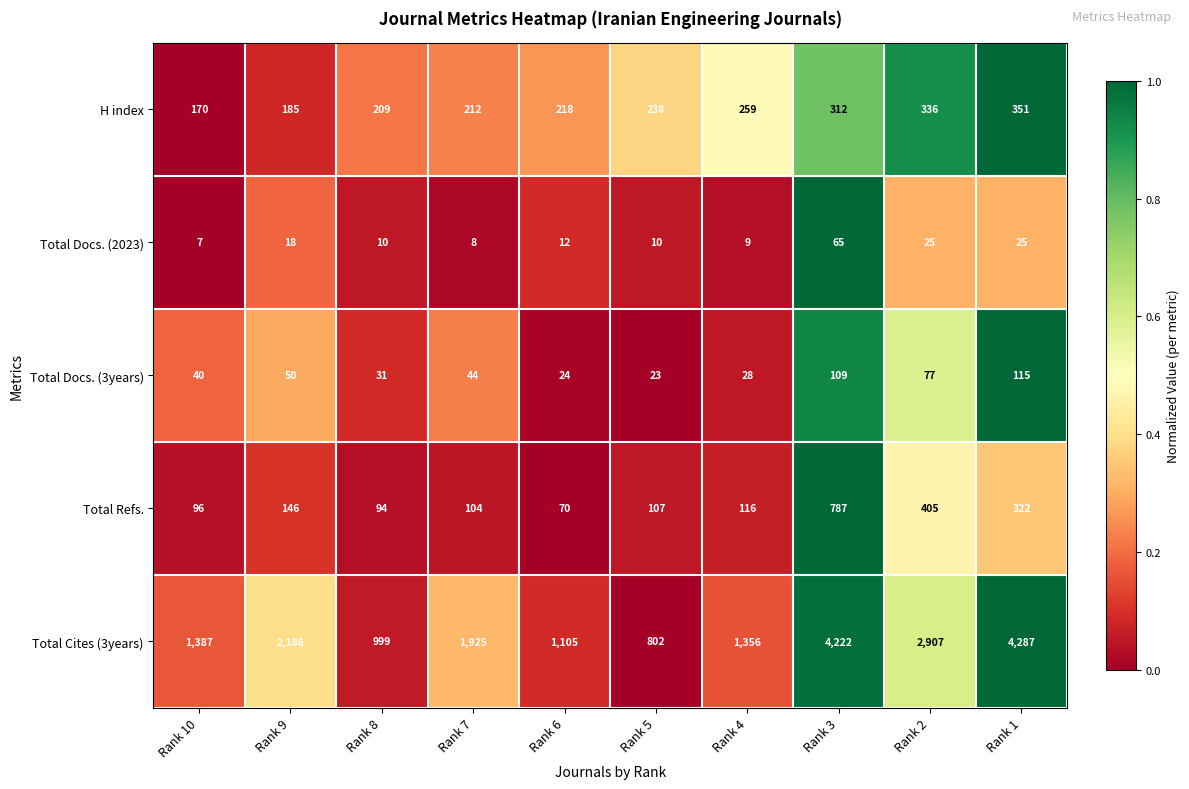

Which series has the largest total across all categories?

Total Cites (3years)